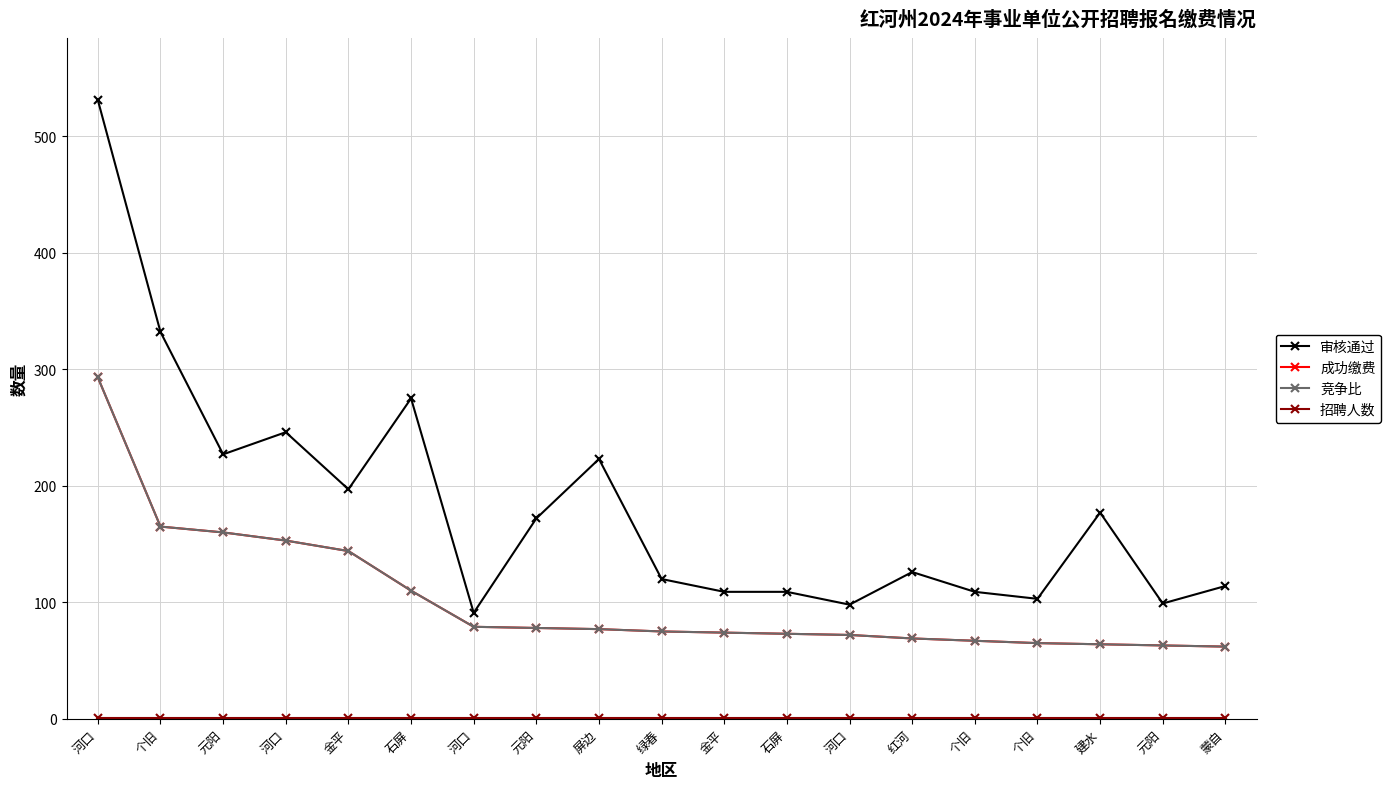

True or false: 竞争比 and 招聘人数 intersect in this chart.

False